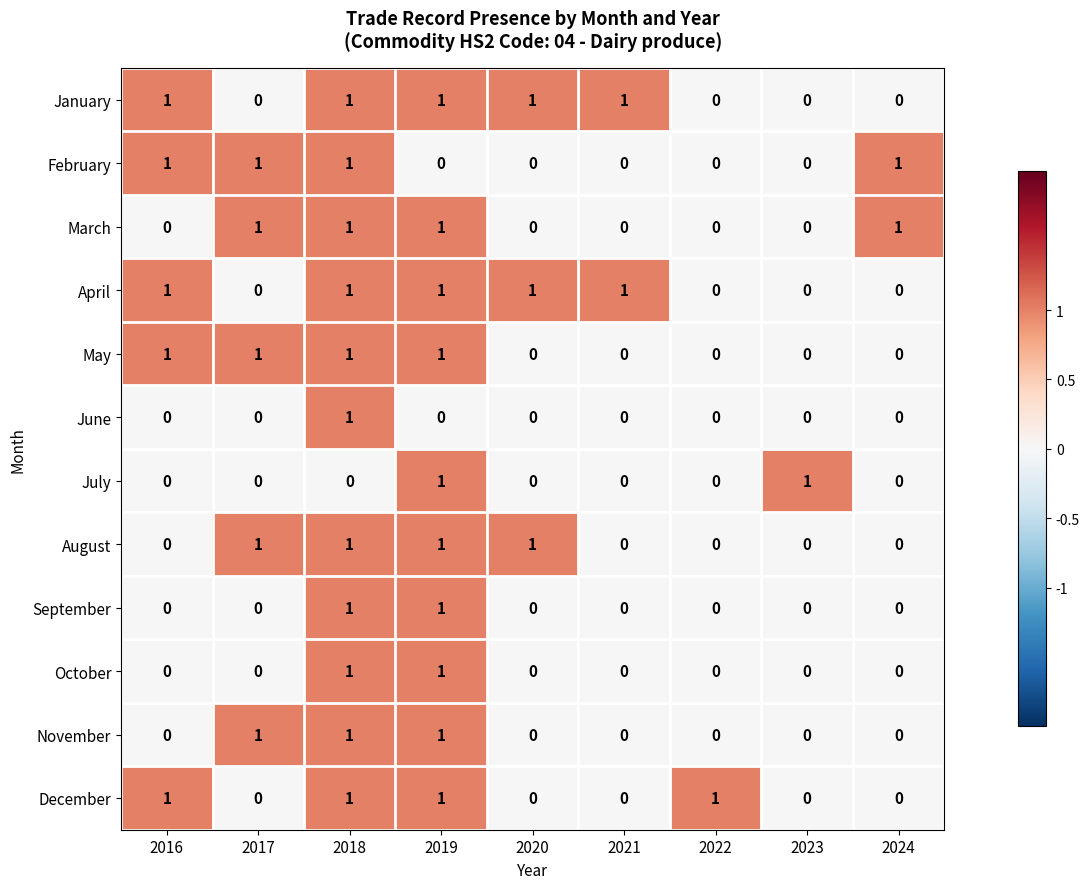

At how many categories does at least one series exceed 0?

9